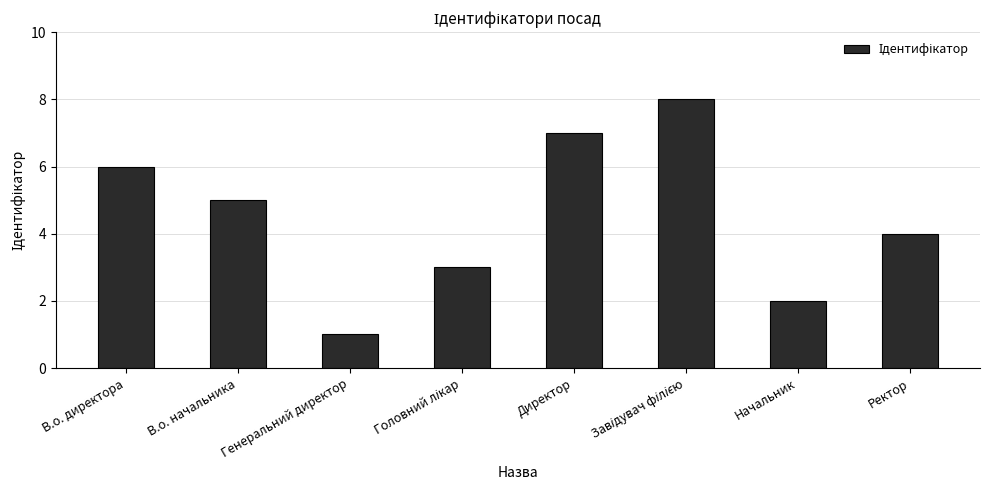

What is the maximum value shown in the chart?

8